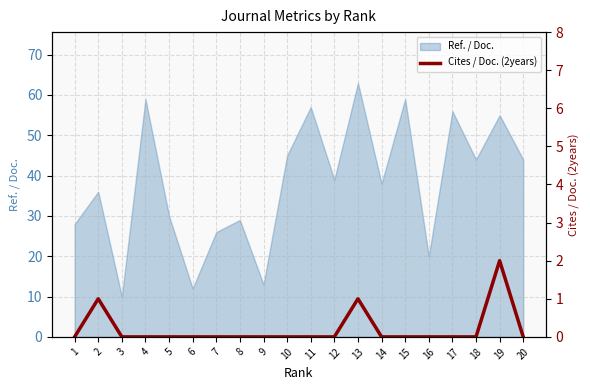

Does the chart have visible grid lines?

Yes